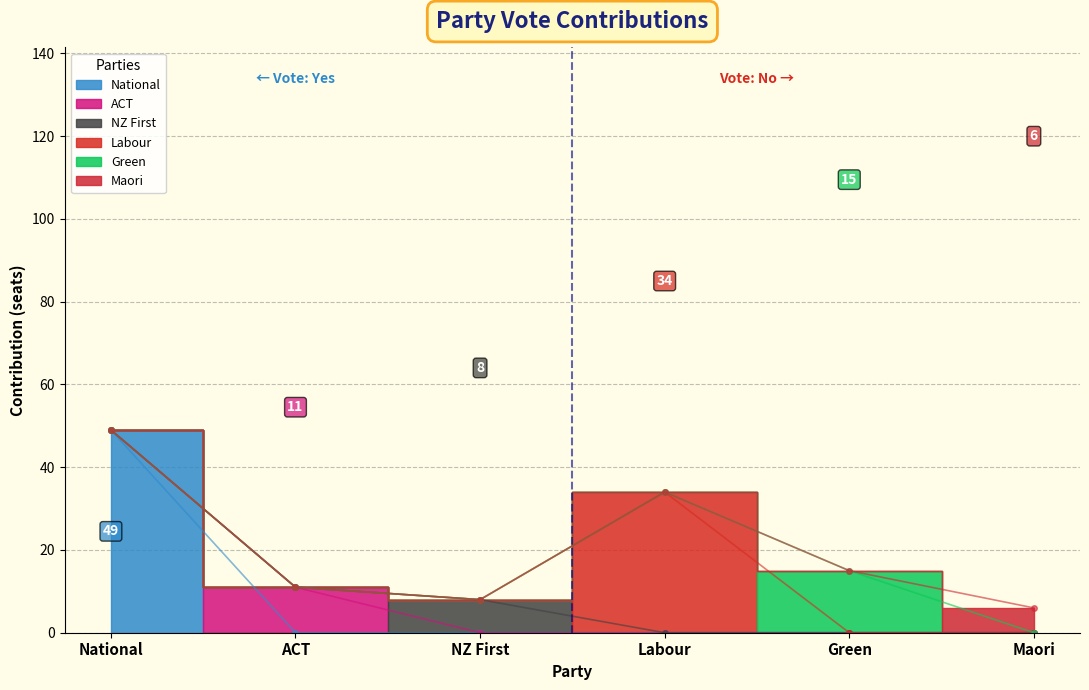

What position from the left is MAO?

6